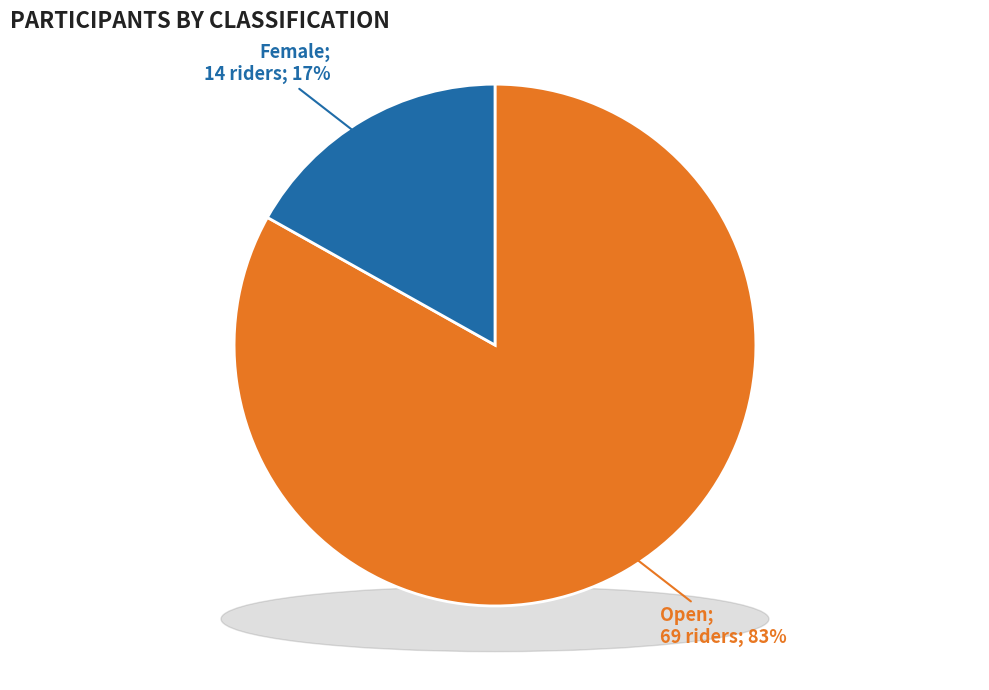

Is Open the majority of the pie?

Yes